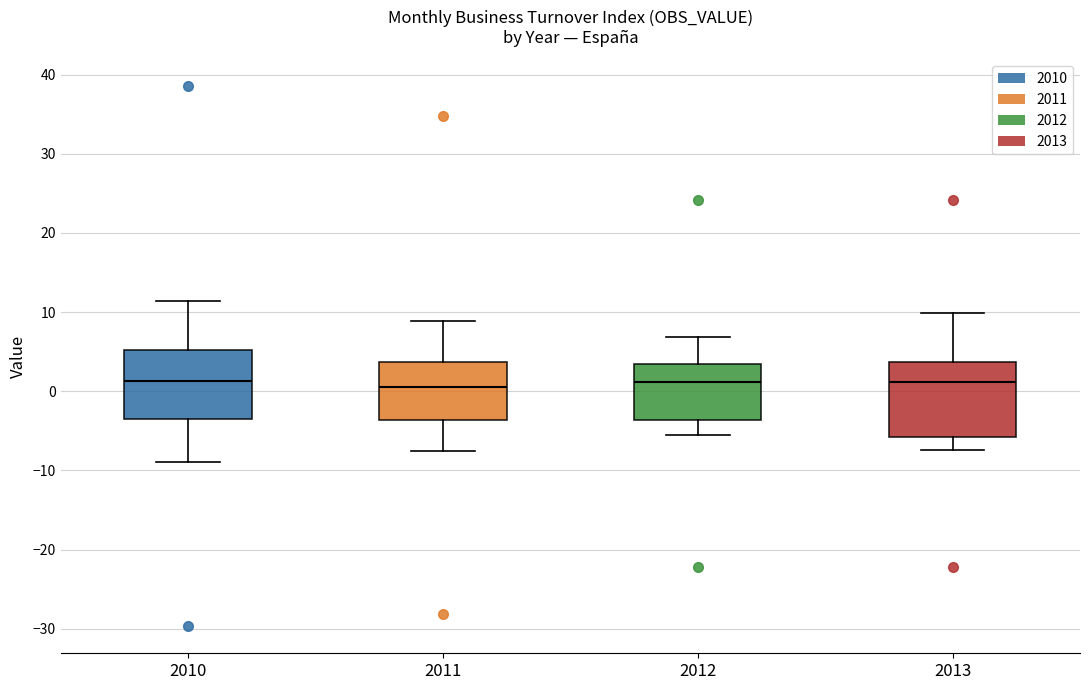

Reading left to right, read every box against the y-axis: the position of its median line, the range the box covers, and the ends of its whiskers. The values are not printed on the chart, so give them approximately, as read against the axis.

2010: median 1, box -3 to 5, whiskers -9 to 11
2011: median 1, box -4 to 4, whiskers -7 to 9
2012: median 1, box -4 to 3, whiskers -5 to 7
2013: median 1, box -6 to 4, whiskers -7 to 10